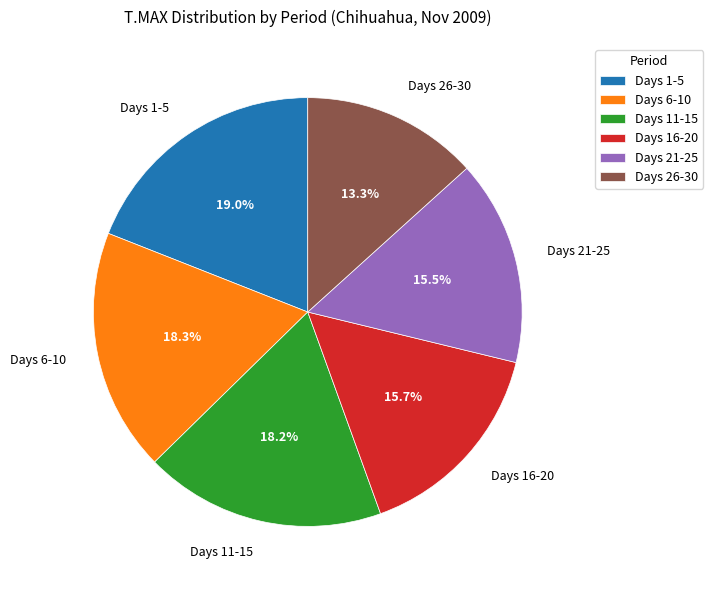

Is there a majority slice in this chart?

No